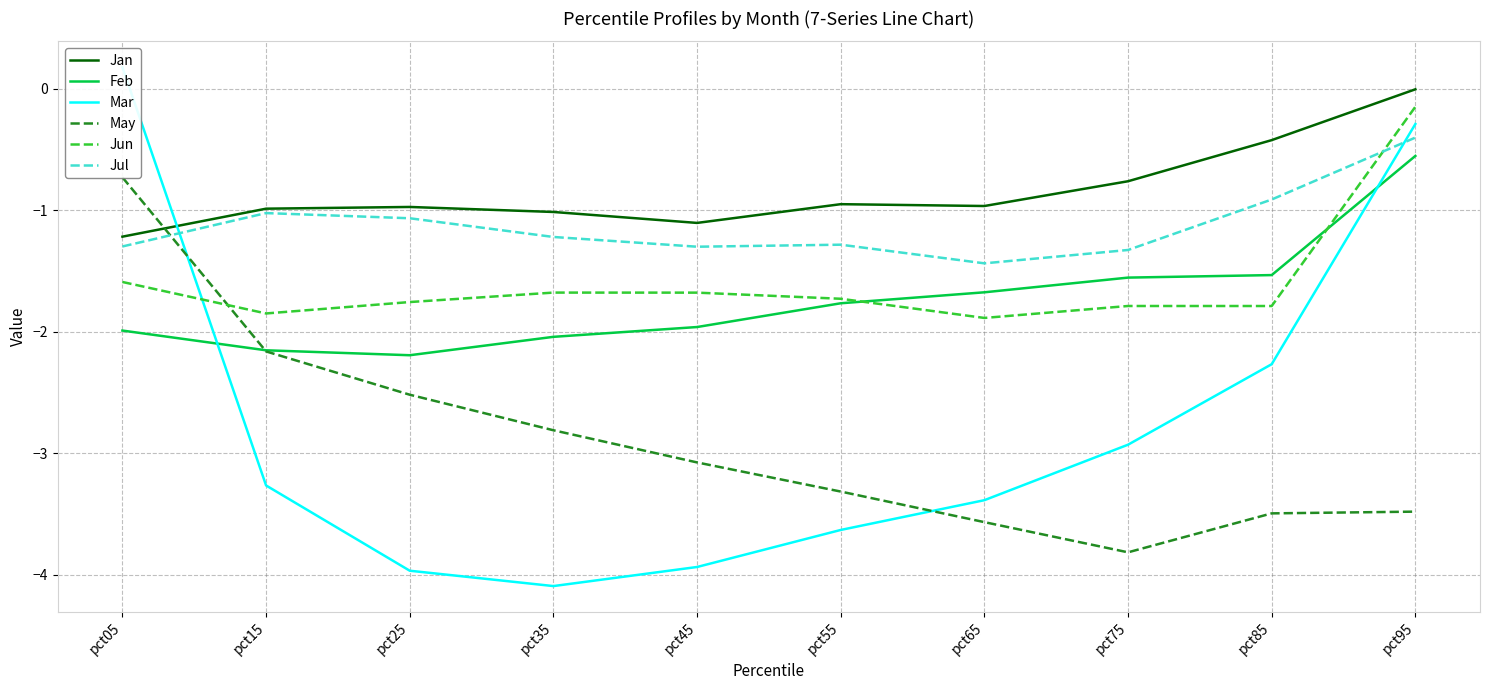

What are all the series names shown in the legend?

Jan, Feb, Mar, May, Jun, Jul